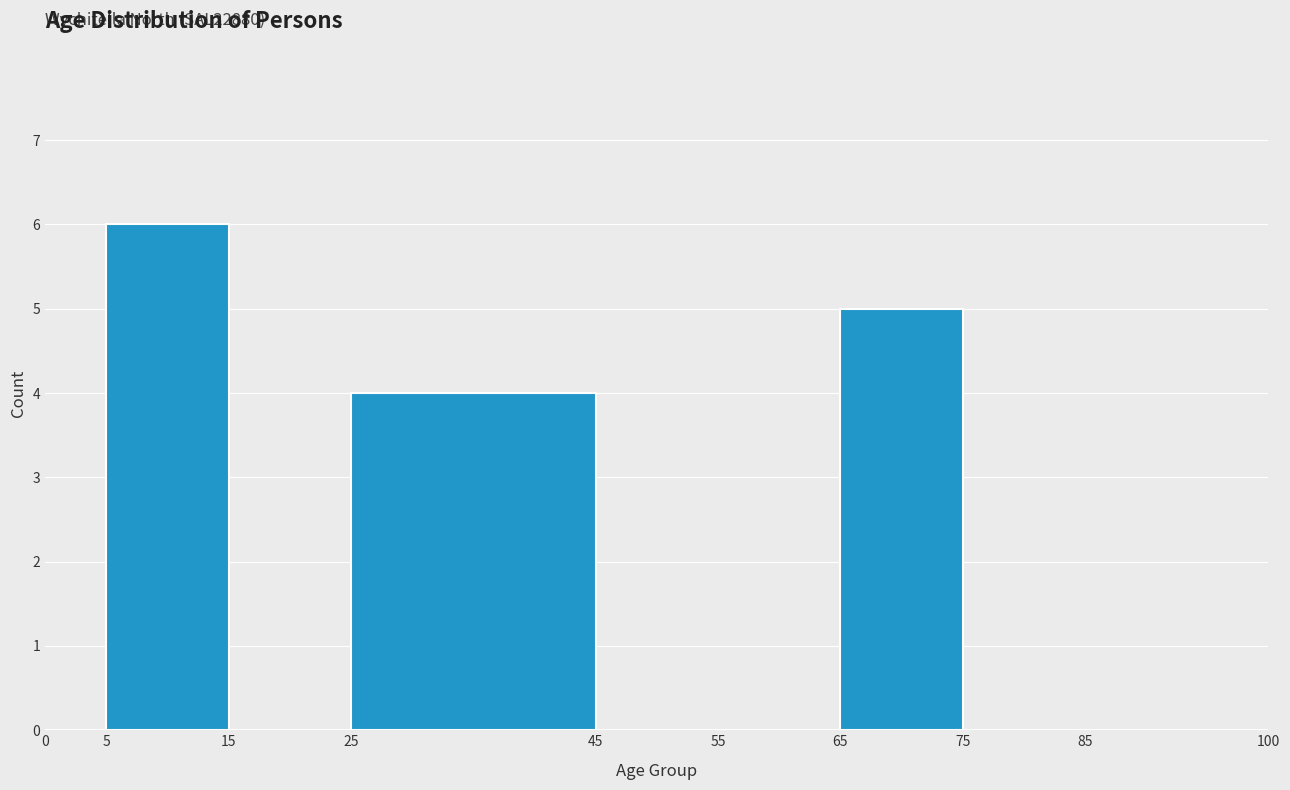

Which range on the x-axis has the tallest bar?

5 to 15